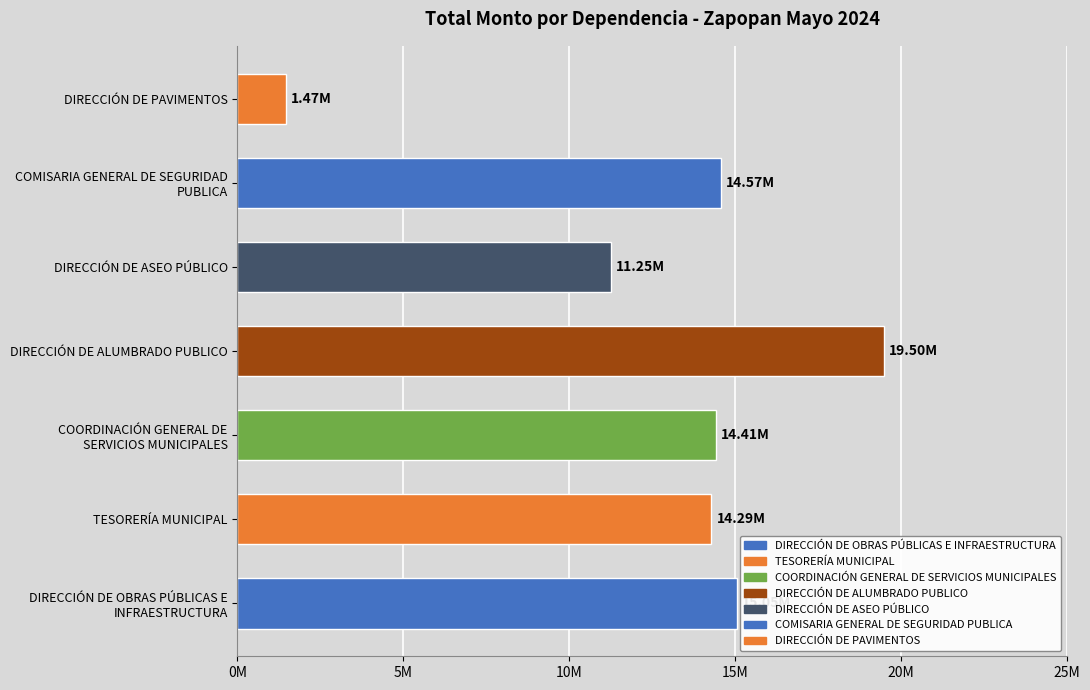

What is the maximum value shown in the chart?

19499225.0